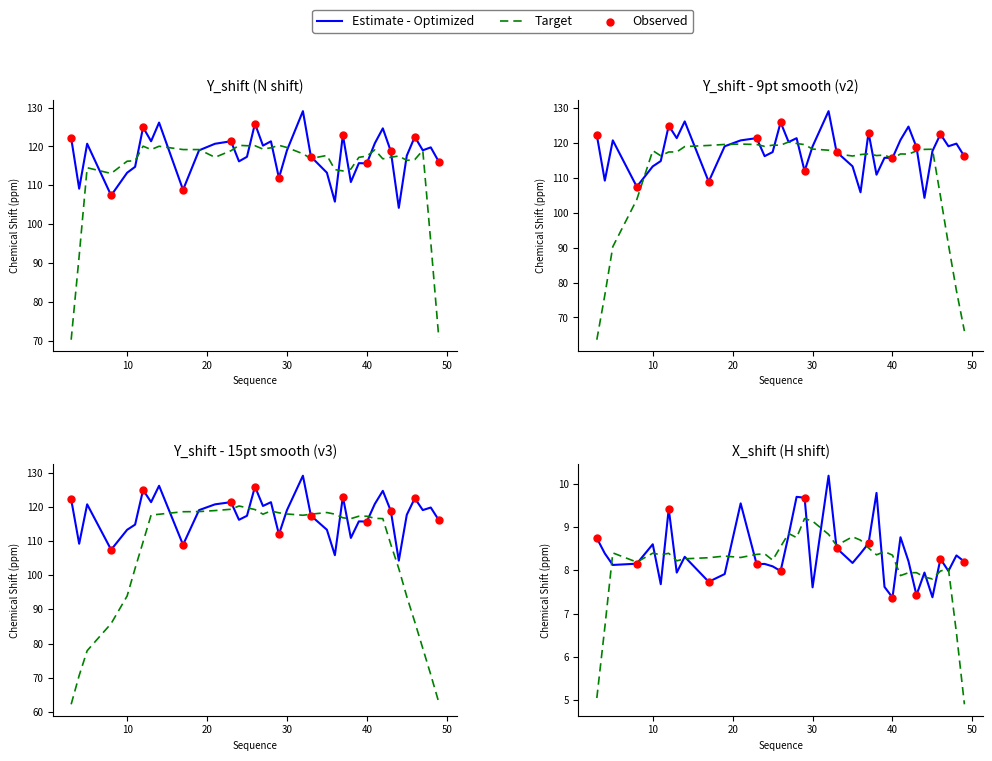

Is the value of X_shift at 25 greater than the value of Y_shift at 27?

No